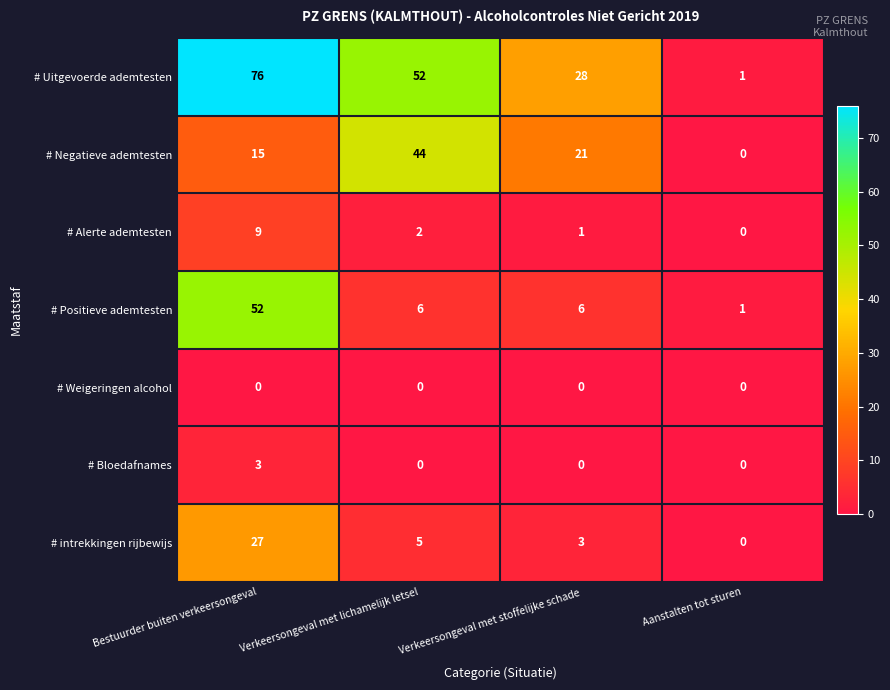

True or false: # Uitgevoerde ademtesten has a value of 83 at Verkeersongeval met lichamelijk letsel.

False